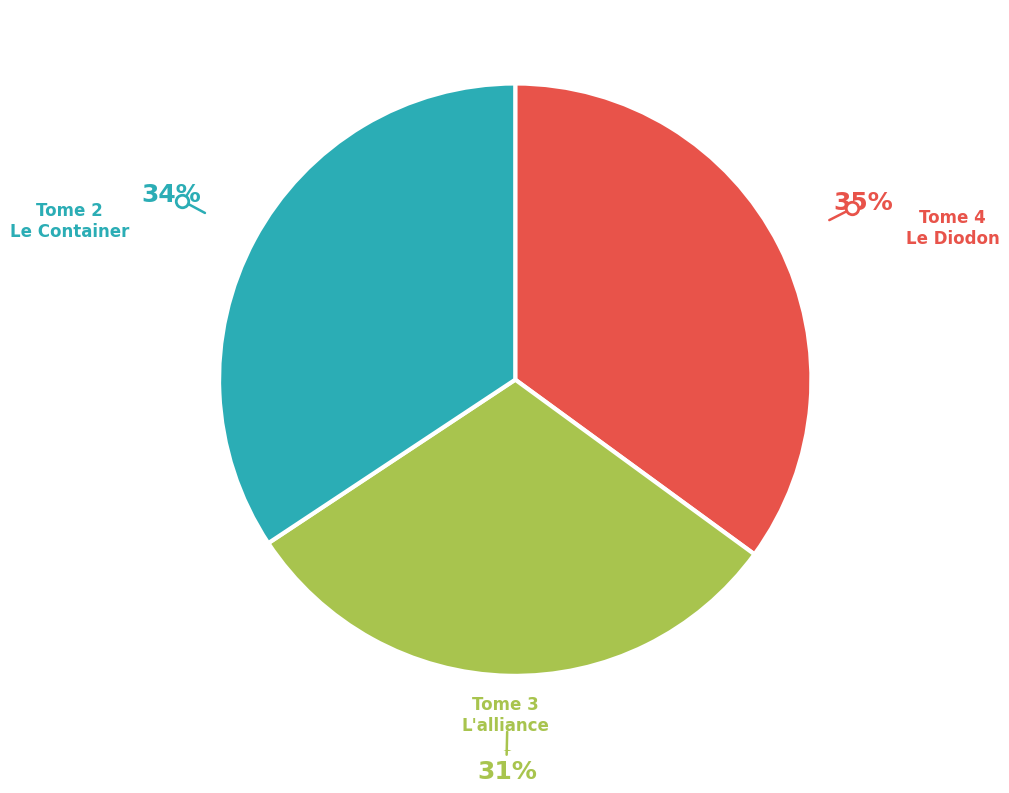

Rank the categories by value from highest to lowest.

Tome 4 Le Diodon, Tome 2 Le Container, Tome 3 L'alliance